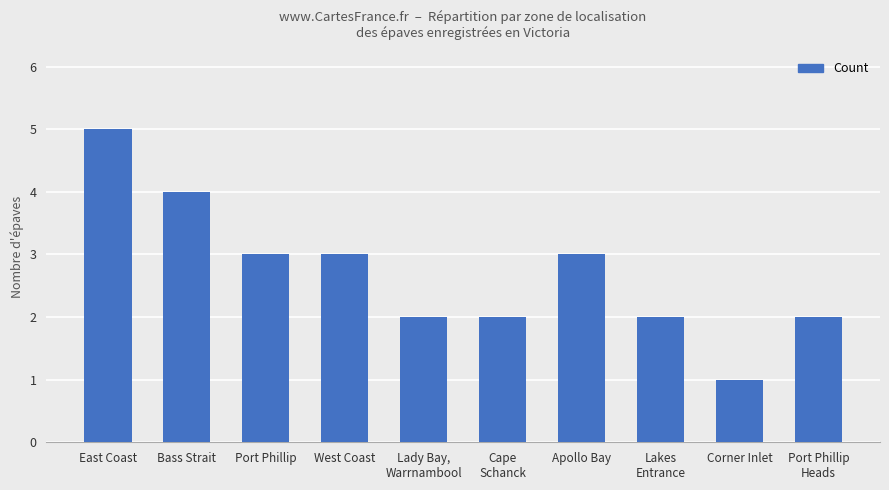

Reading left to right, list all the values displayed in this chart.

East Coast=5	Bass Strait=4	Port Phillip=3	West Coast=3	Lady Bay,
Warrnambool=2	Cape
Schanck=2	Apollo Bay=3	Lakes
Entrance=2	Corner Inlet=1	Port Phillip
Heads=2